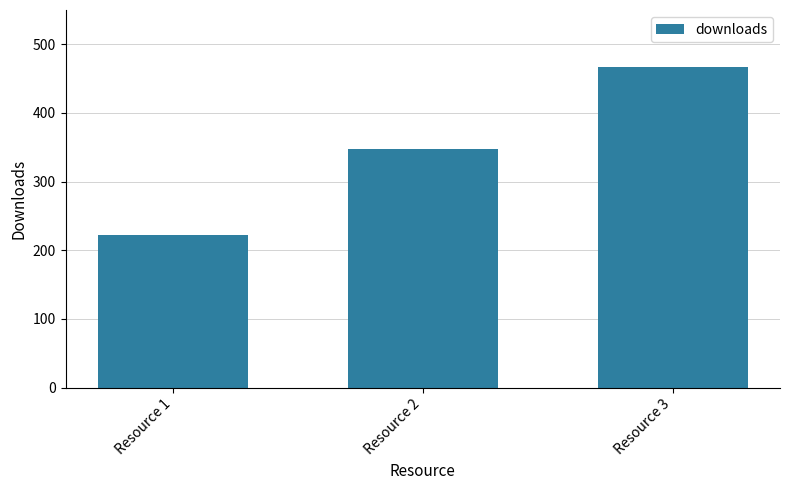

Between Resource 3 and Resource 2, which is larger?

Resource 3